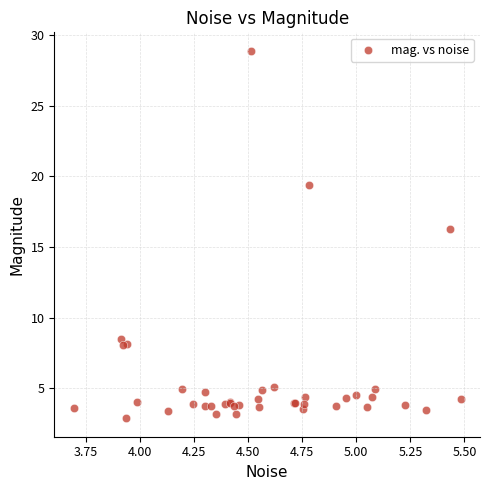

What Y value in the scatter plot is closest to 15?

16.3